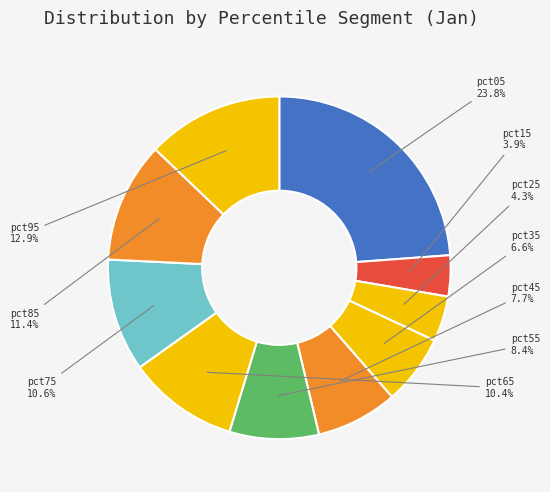

Approximately how many times larger is the value at pct75 compared to pct65?

1.0